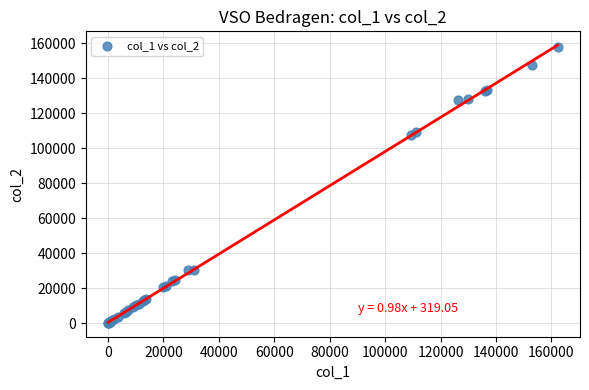

What Y value in the scatter plot is closest to 78961?

107427.1